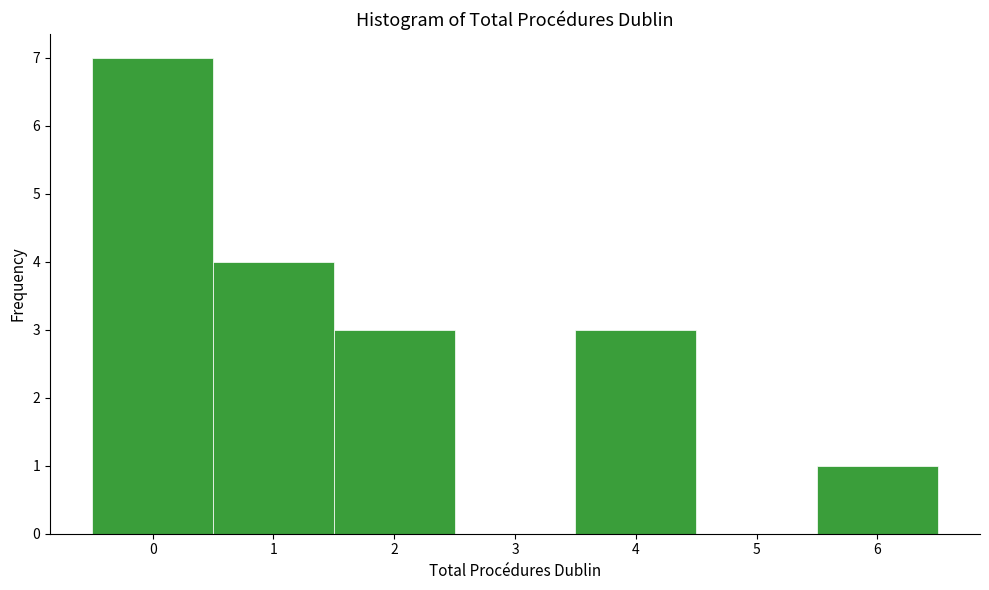

Reading left to right, list every bar in this chart as the range it spans on the x-axis followed by its height. The values are not printed on the chart, so give them approximately, as read against the axis.

-0.5 to 0.5: 7
0.5 to 1.5: 4
1.5 to 2.5: 3
2.5 to 3.5: 0
3.5 to 4.5: 3
4.5 to 5.5: 0
5.5 to 6.5: 1